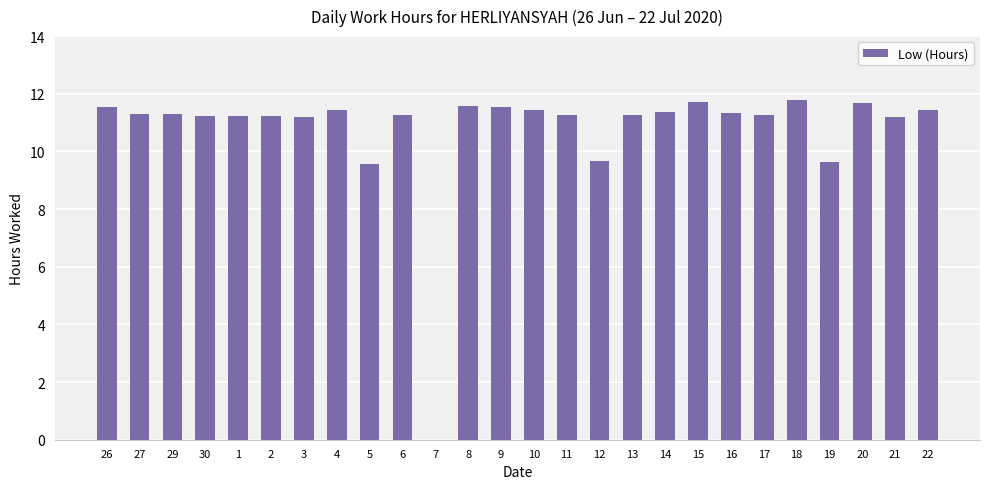

How many data points does each series have?

26